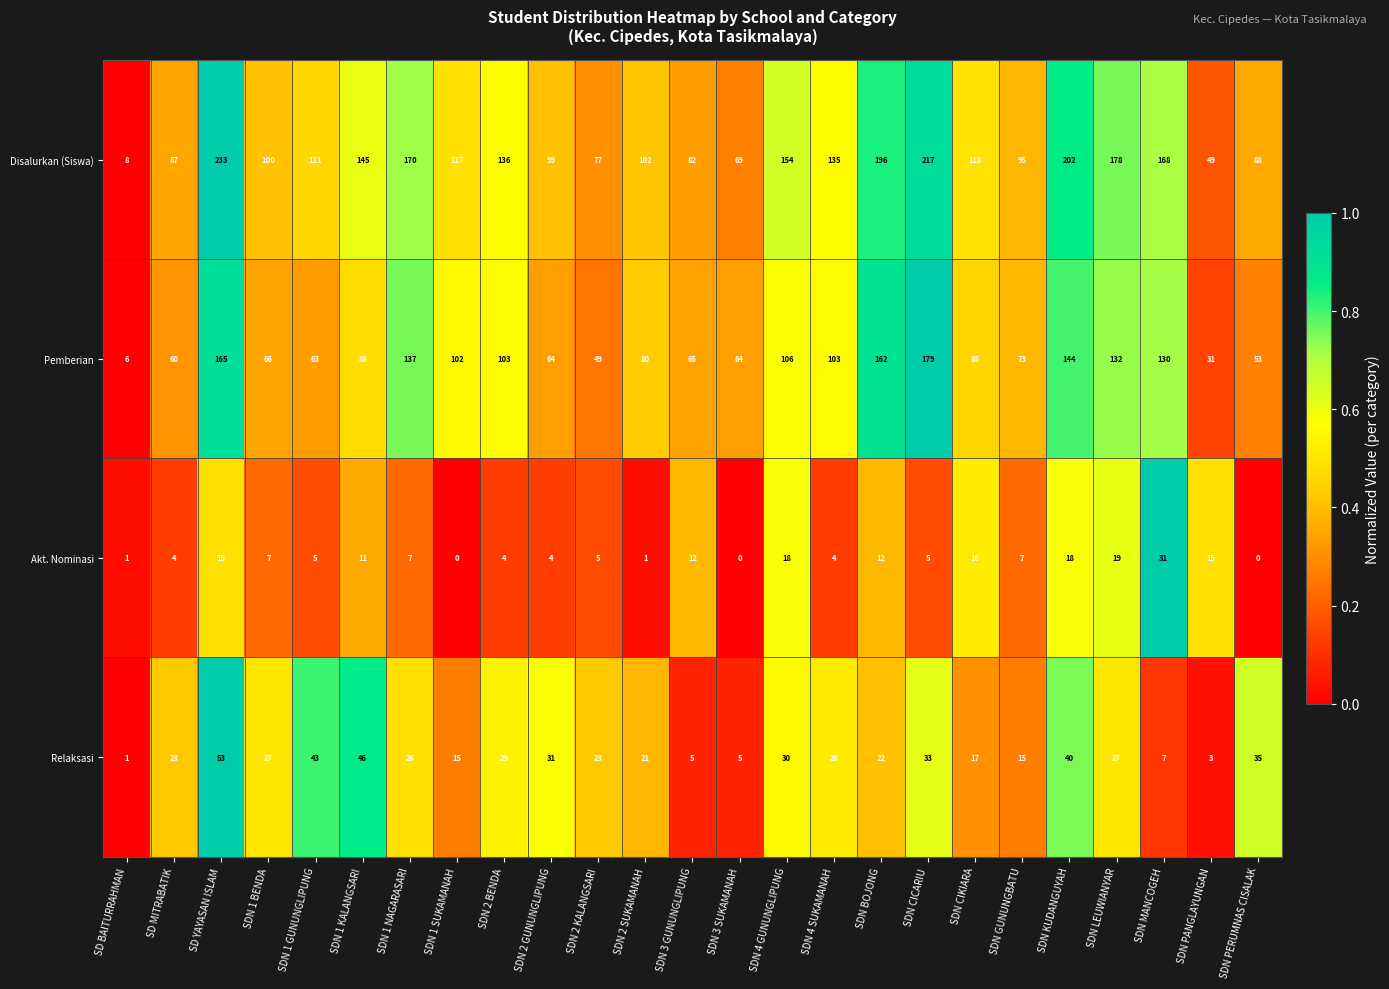

How many series are shown in this chart?

4